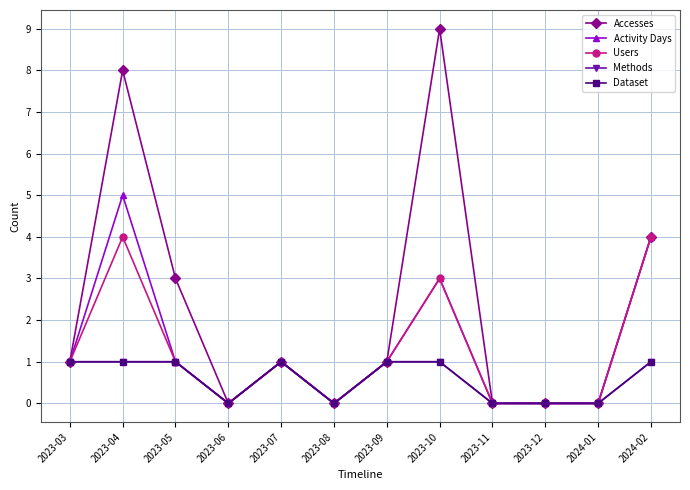

Does the chart have visible grid lines?

Yes